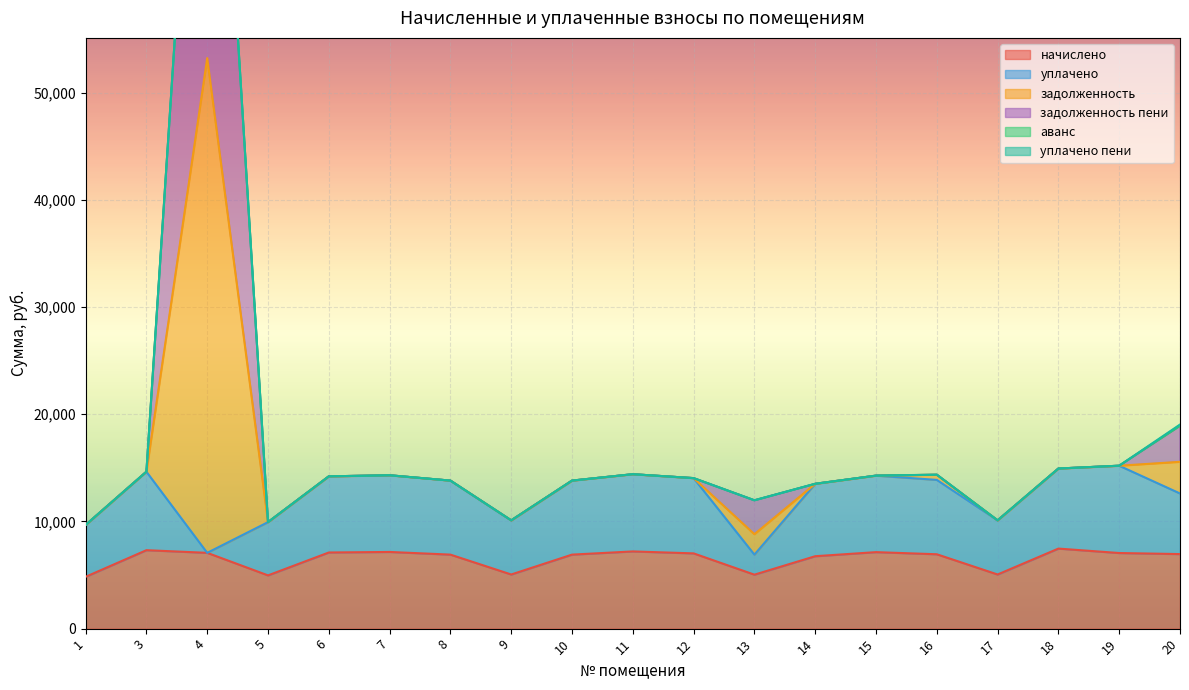

What is the sum of the задолженность values at 6 and 5?

24144.5